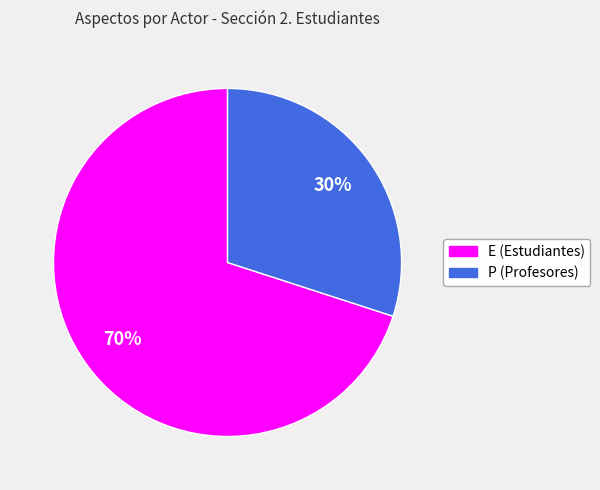

To the nearest percent, what is the average slice percentage?

50%